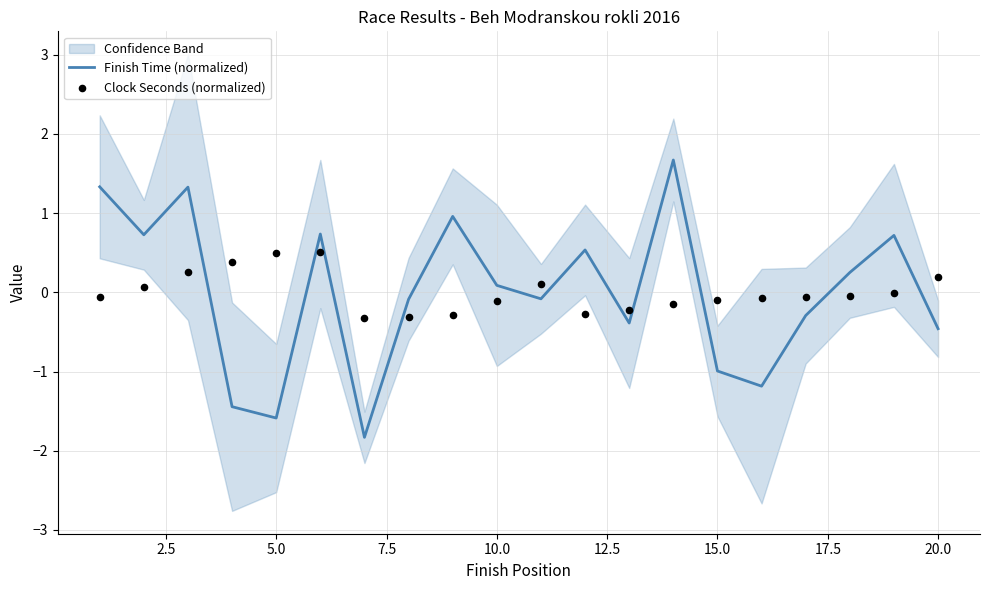

Which series reaches the maximum Y coordinate?

Finish Time (normalized)